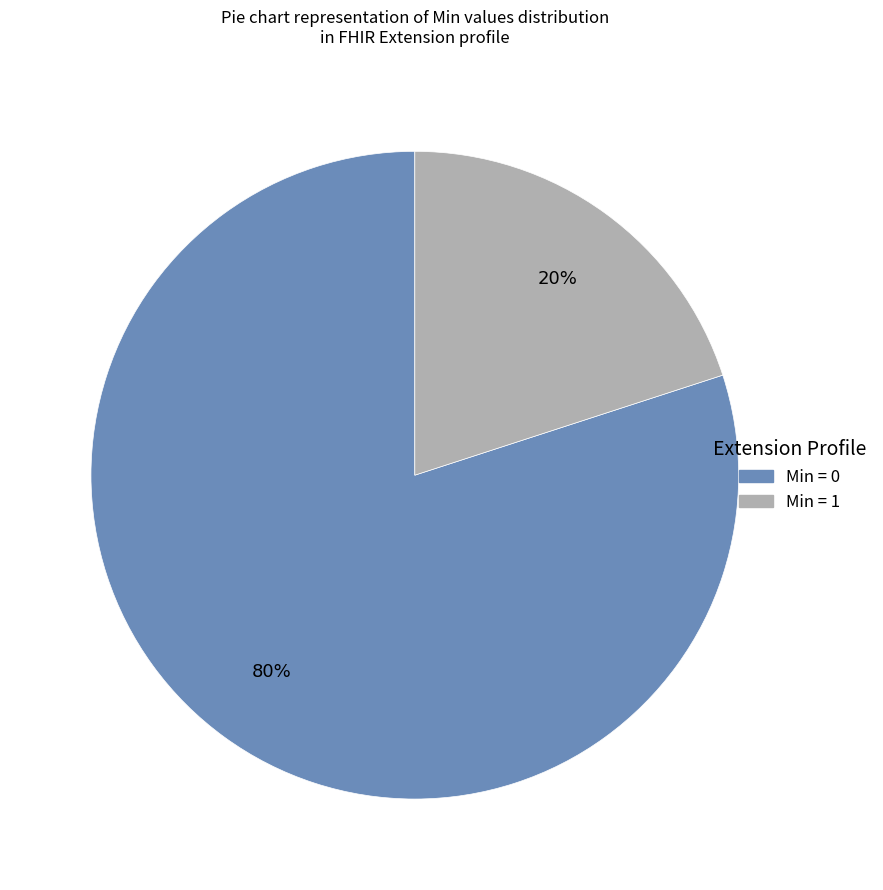

To the nearest percent, what is the difference between the largest and smallest slice percentages?

60%